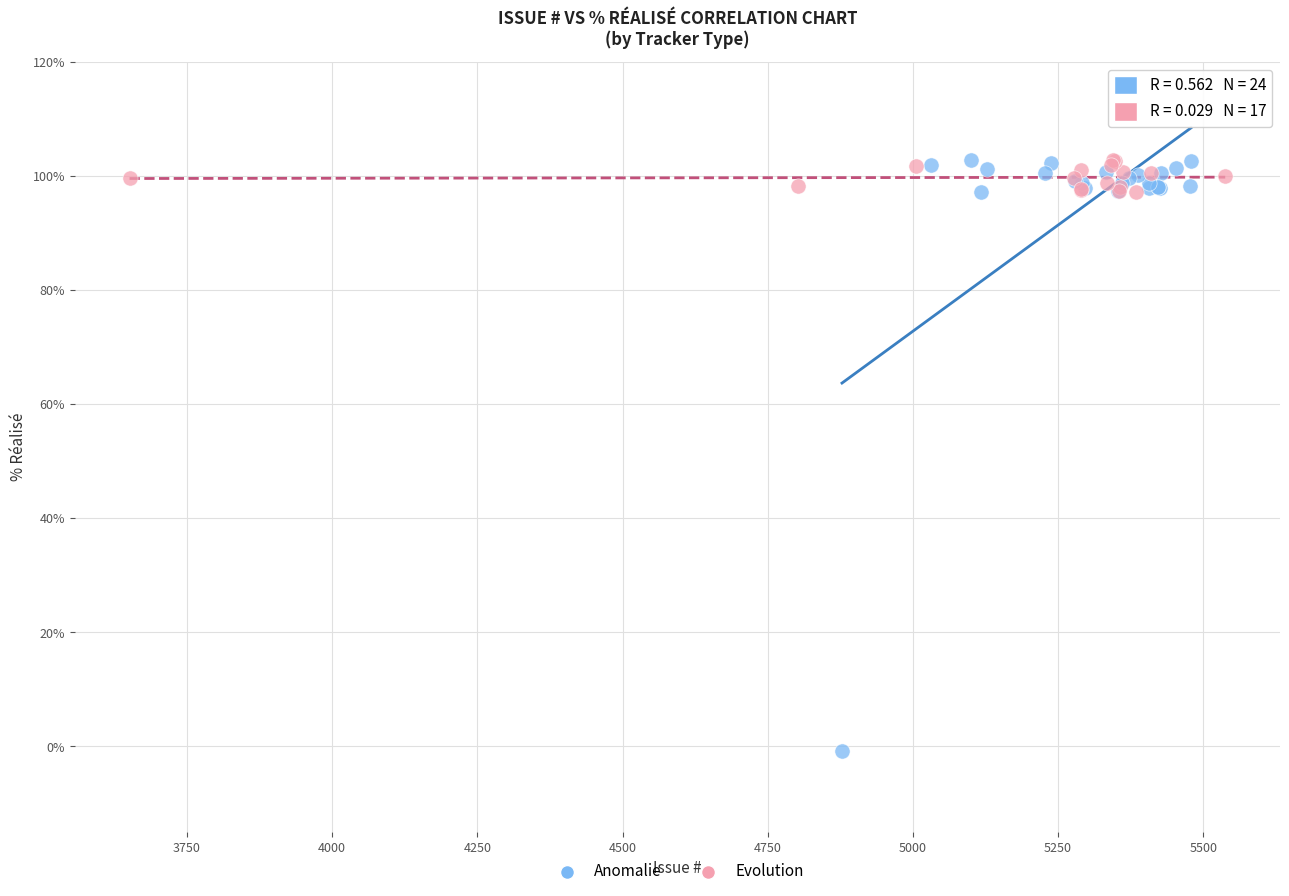

Which series reaches the minimum Y coordinate?

Anomalie